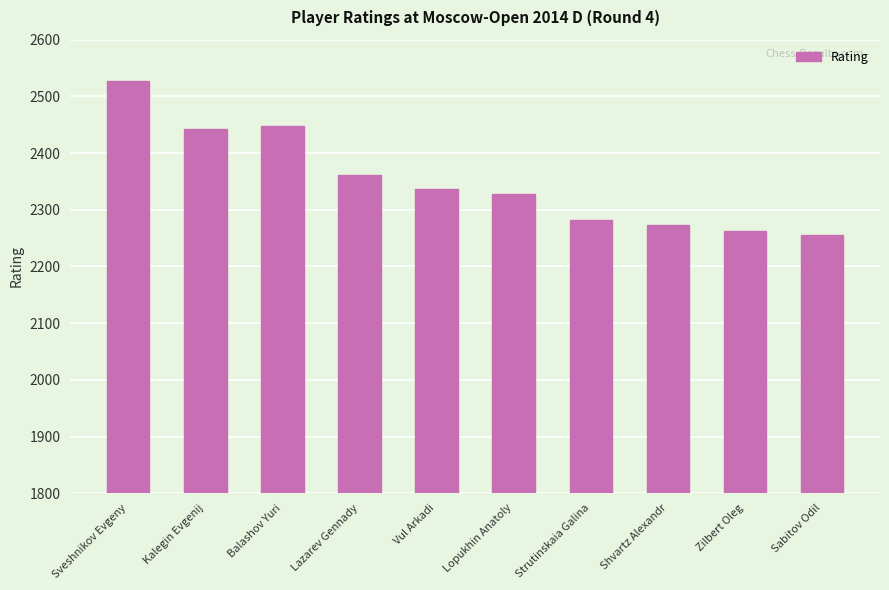

Reading right to left, transcribe all the data shown in this chart.

Sabitov Odil=2255	Zilbert Oleg=2262	Shvartz Alexandr=2274	Strutinskaia Galina=2282	Lopukhin Anatoly=2327	Vul Arkadi=2337	Lazarev Gennady=2361	Balashov Yuri=2447	Kalegin Evgenij=2442	Sveshnikov Evgeny=2528